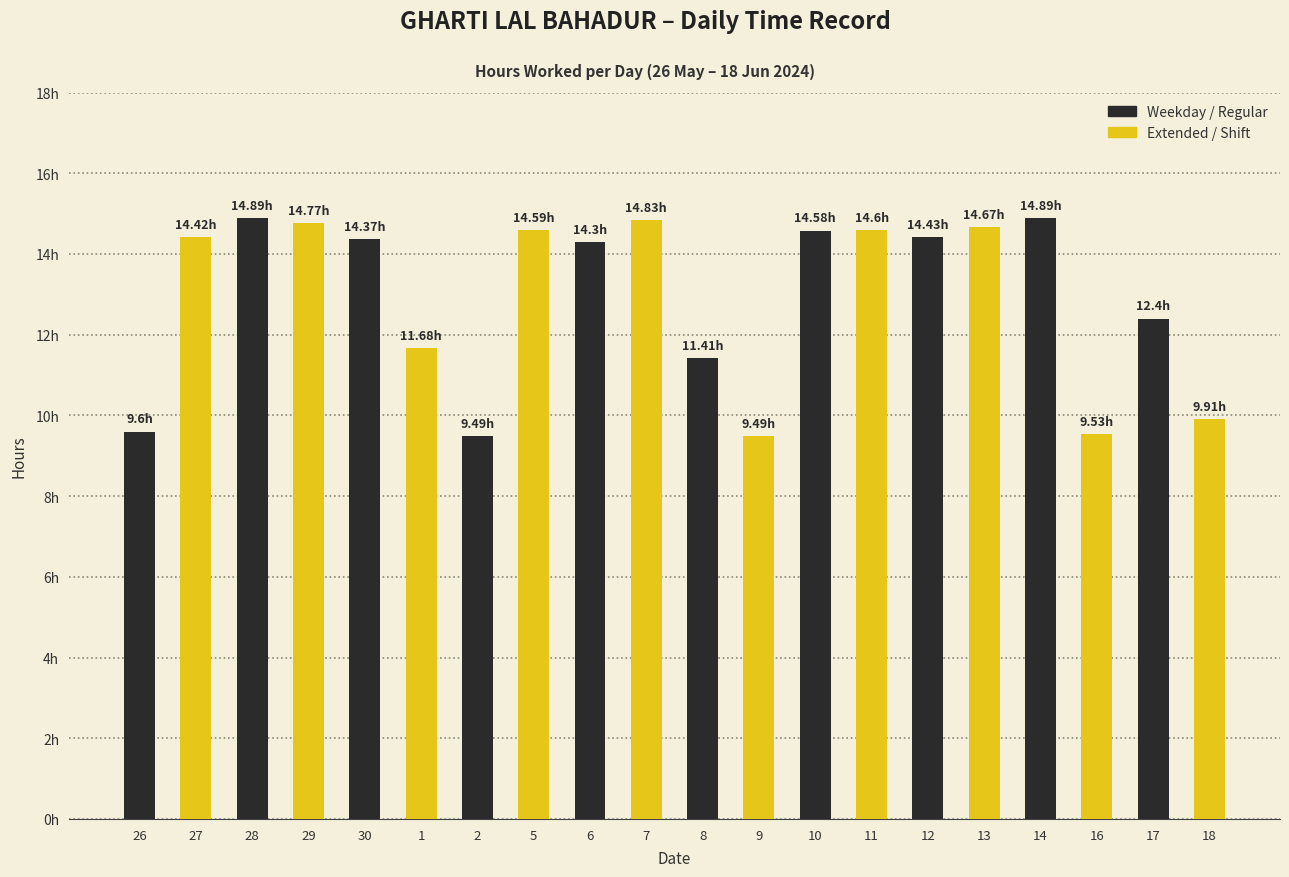

Are the bars horizontal?

No